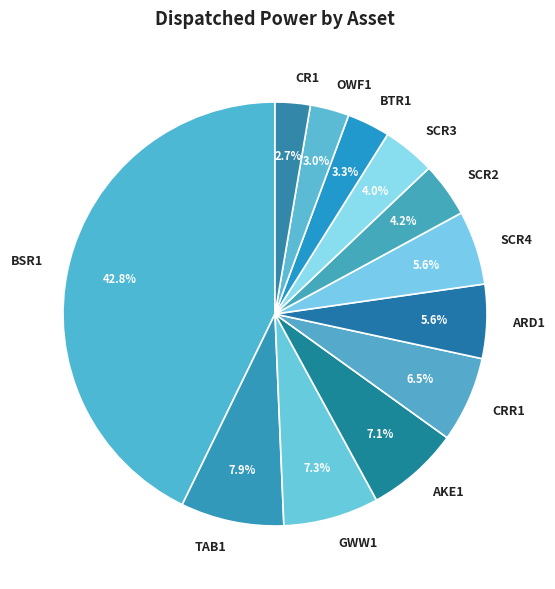

To the nearest percent, what is the difference between the SCR4 and SCR3 slice percentages?

2%